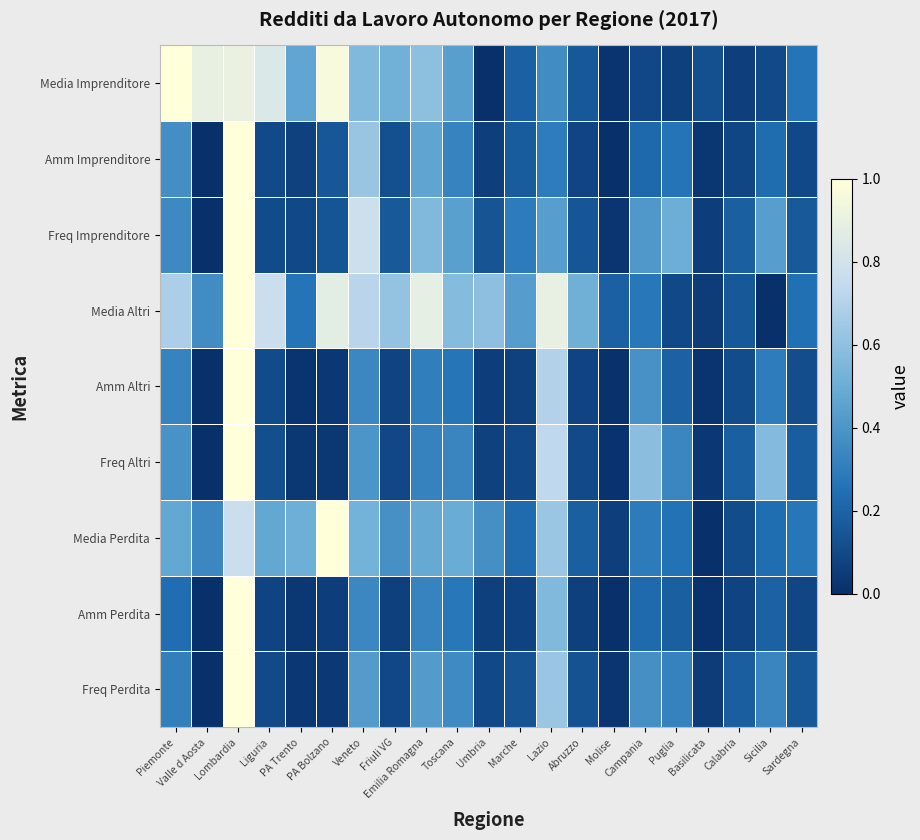

At how many categories does at least one series exceed 0?

21